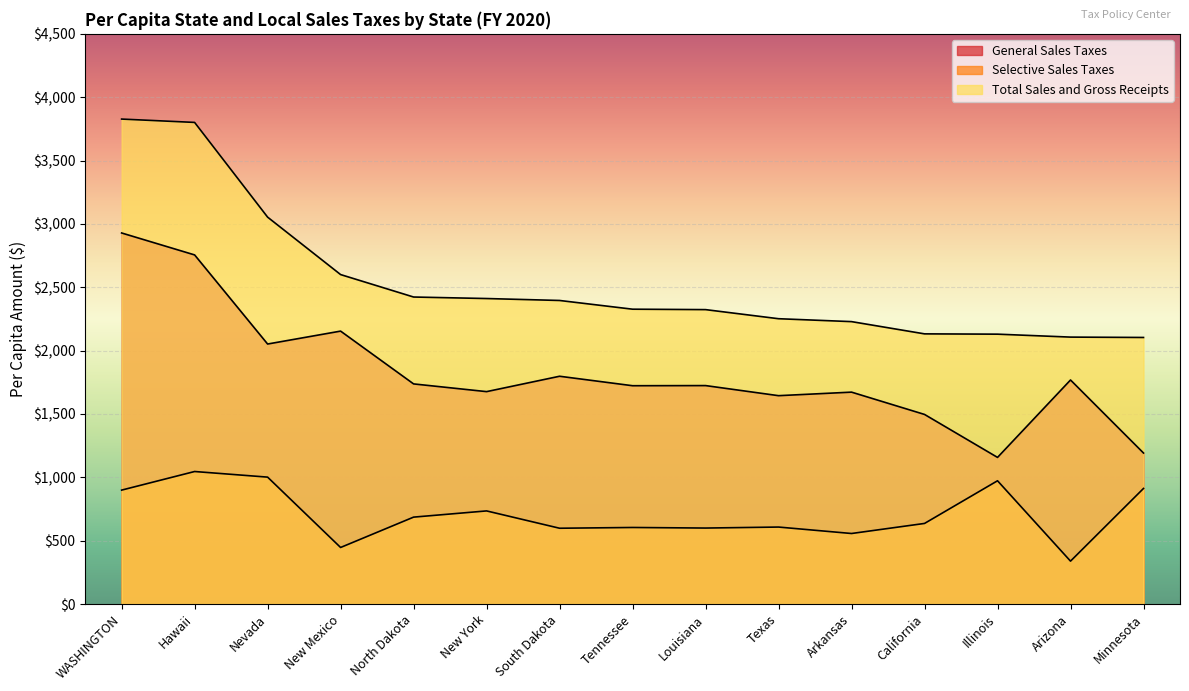

At which category is the sum across all series the highest?

WASHINGTON